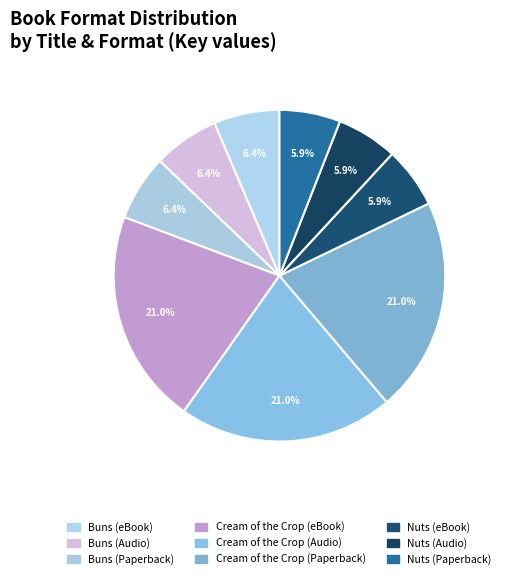

Is it true that Buns (Audio) is 12% of the pie?

False